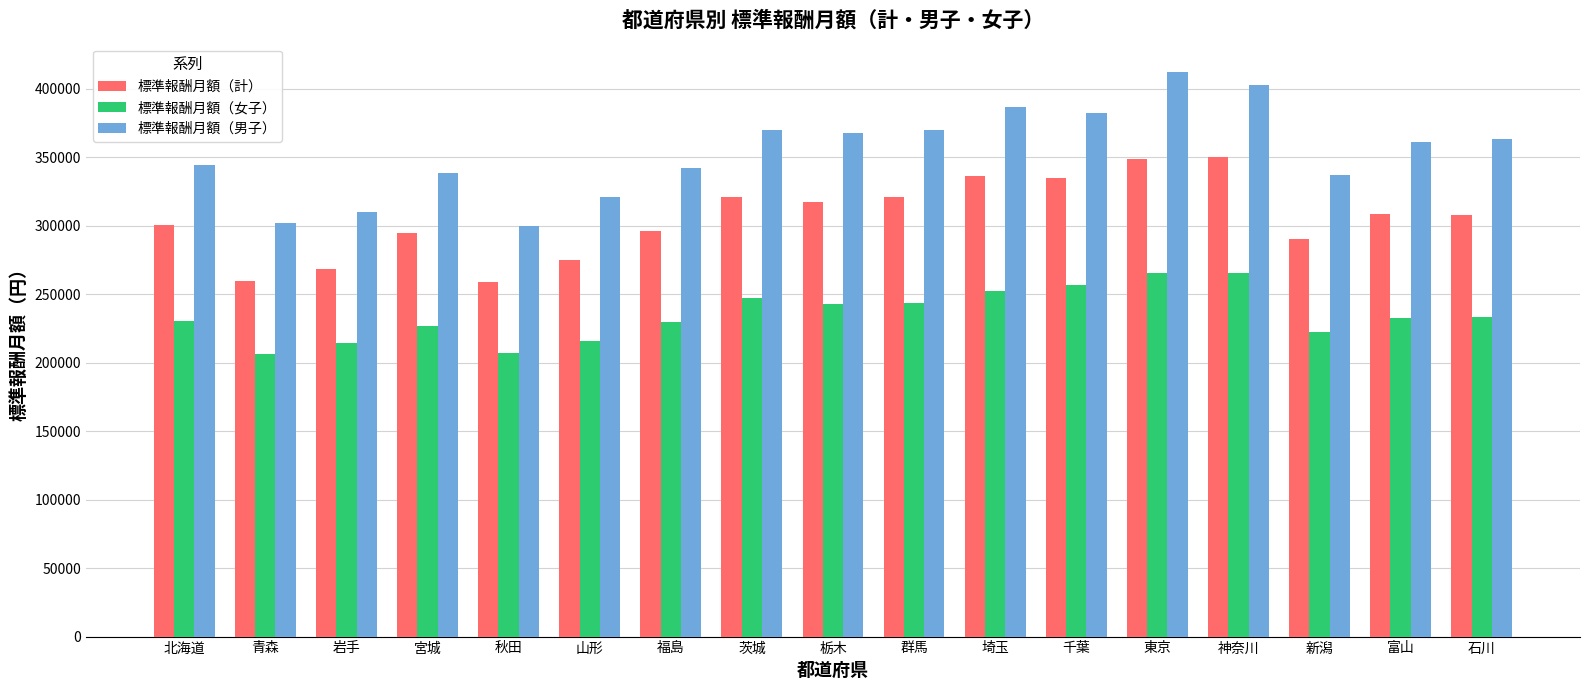

What is the sum of the 標準報酬月額（女子） values at 山形 and 栃木?

458174